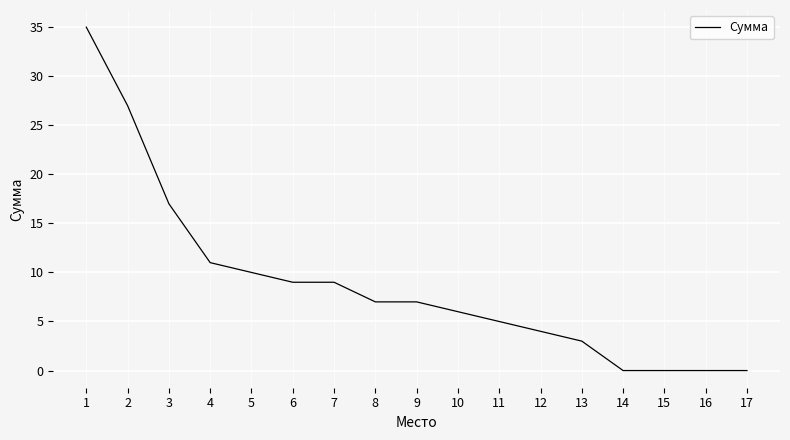

What is the sum of all values?

150